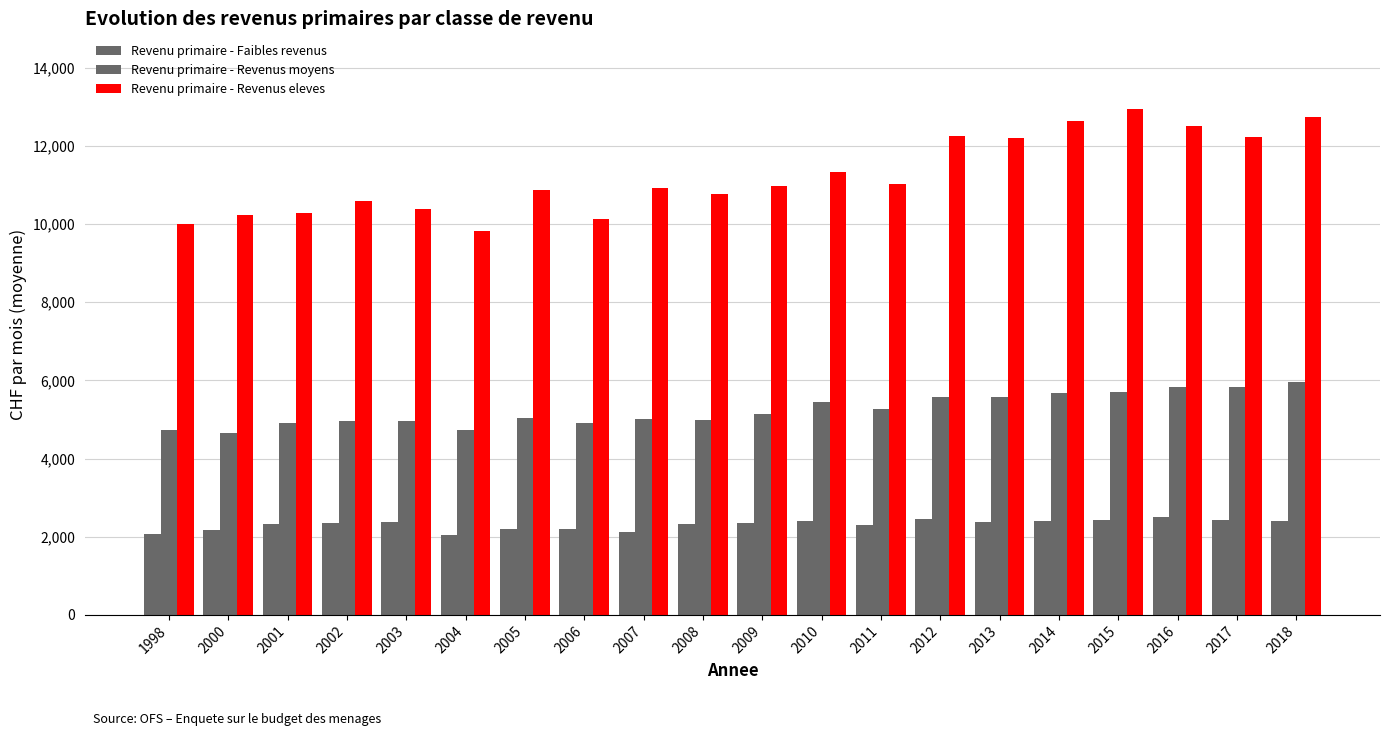

How many series are shown in this chart?

3